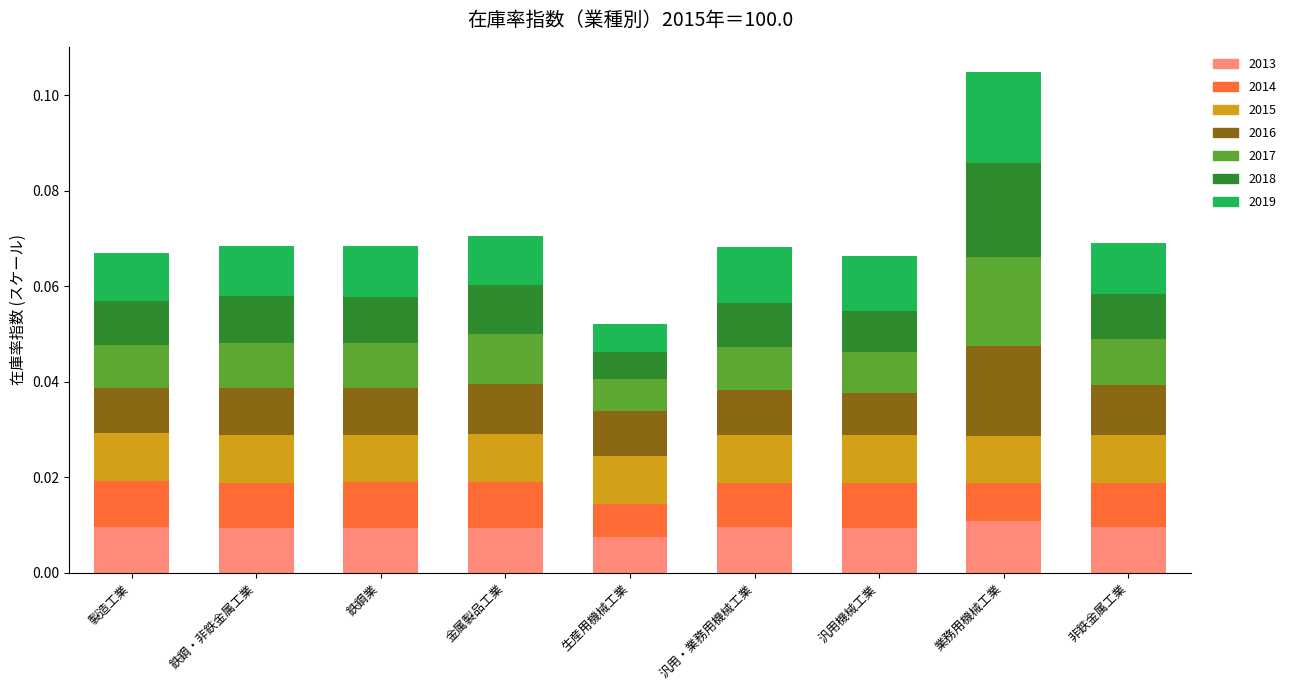

Are the bars horizontal?

No